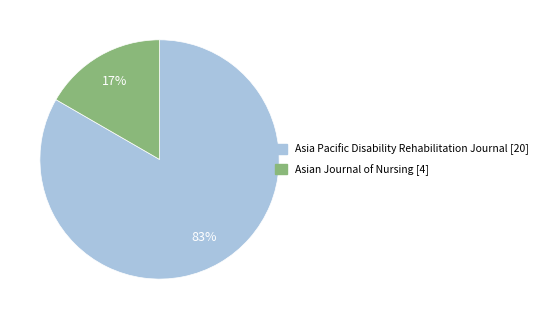

Combined, do Asian Journal of Nursing and Asia Pacific Disability Rehabilitation Journal account for over 50%?

Yes